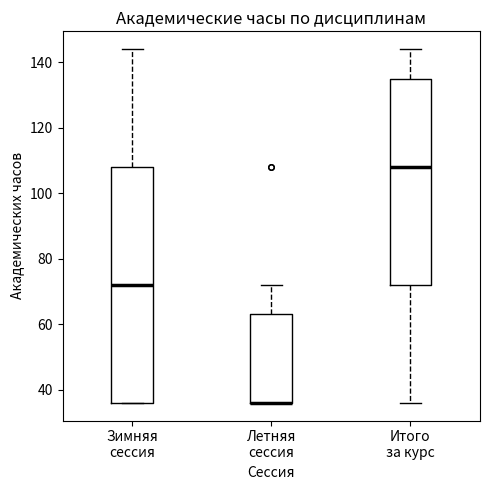

Reading left to right, transcribe this box plot: for each box, give where its median line is, the range the box spans, and where its two whiskers end, as read against the y-axis. The values are not printed on the chart, so give them approximately, as read against the axis.

Зимняя сессия: median 72, box 36 to 108, whiskers 36 to 144
Летняя сессия: median 36 (drawn on the box's lower edge), box 36 to 64, whiskers 36 to 72
Итого за курс: median 108, box 72 to 136, whiskers 36 to 144